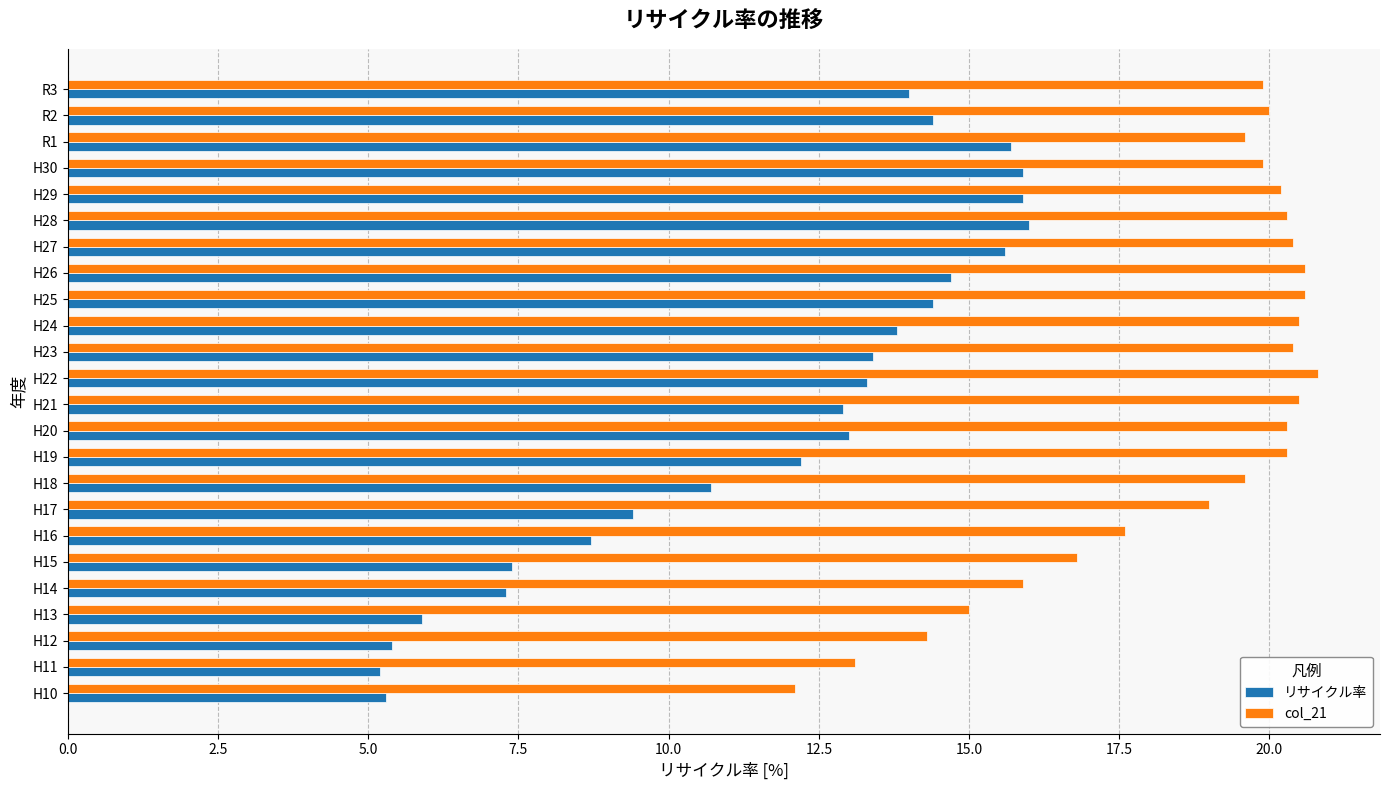

List the series in order of their overall mean, highest first.

col_21, リサイクル率